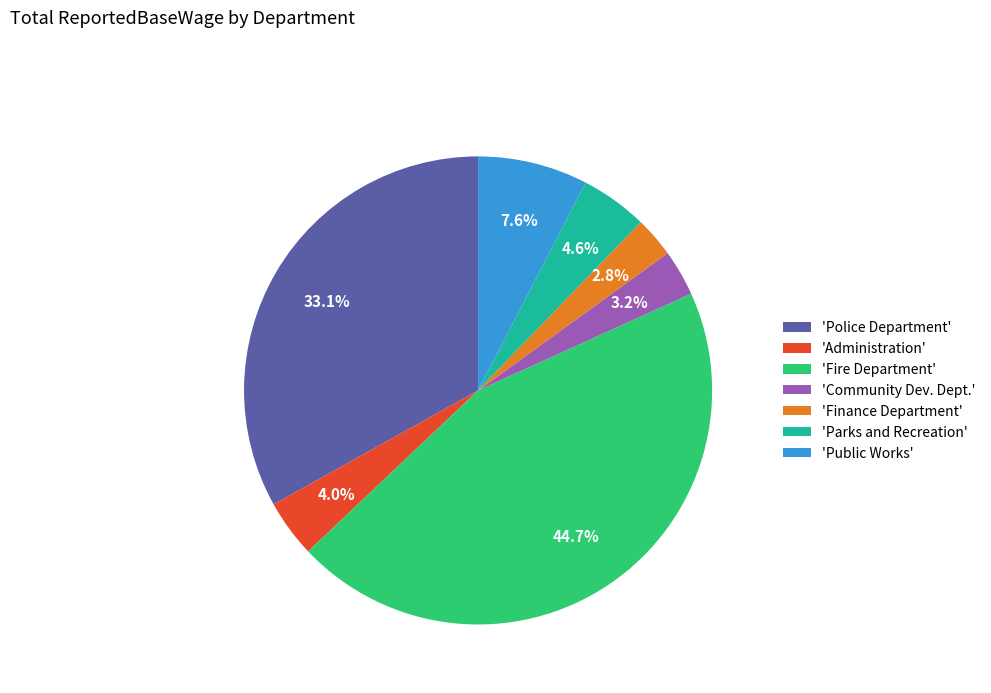

Between 'Community Dev. Dept.' and 'Administration', which is larger?

'Administration'